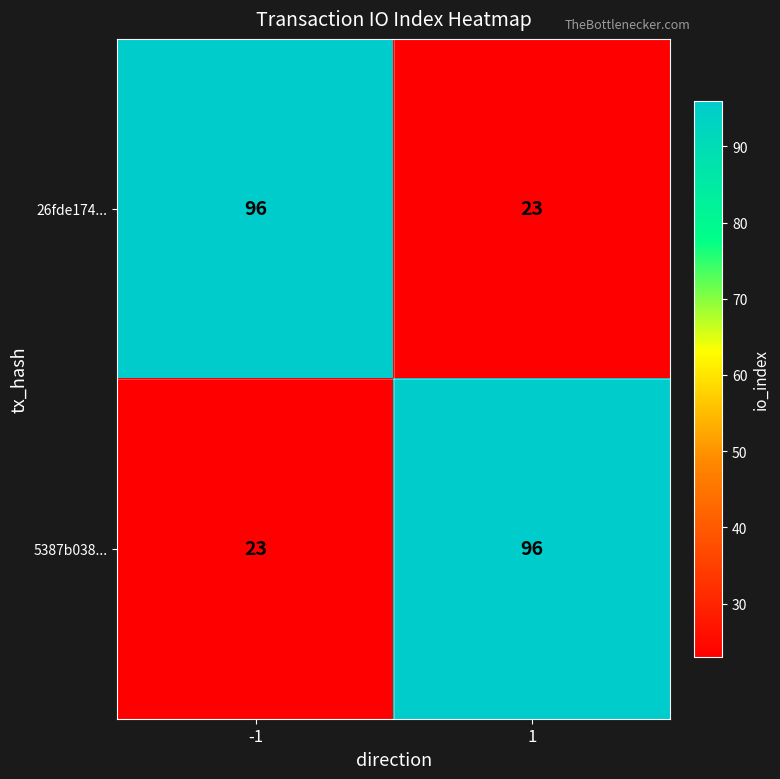

Count the number of categories in the chart.

2